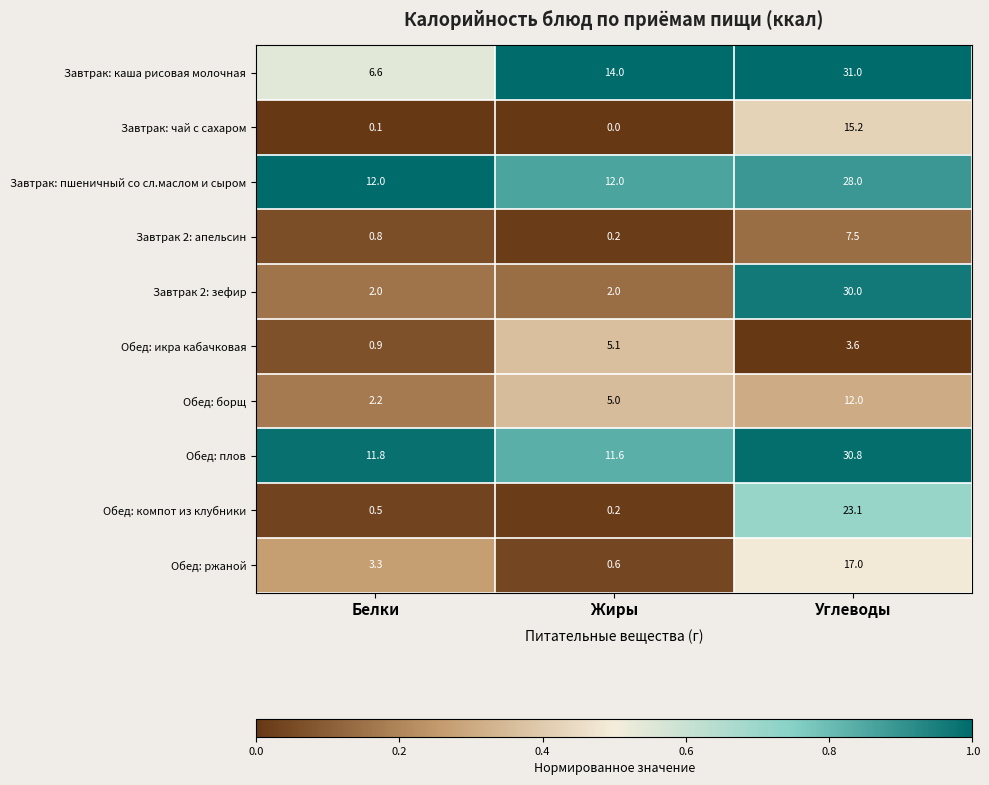

The Завтрак 2: зефир series shows 53.4 at Углеводы. True or false?

False